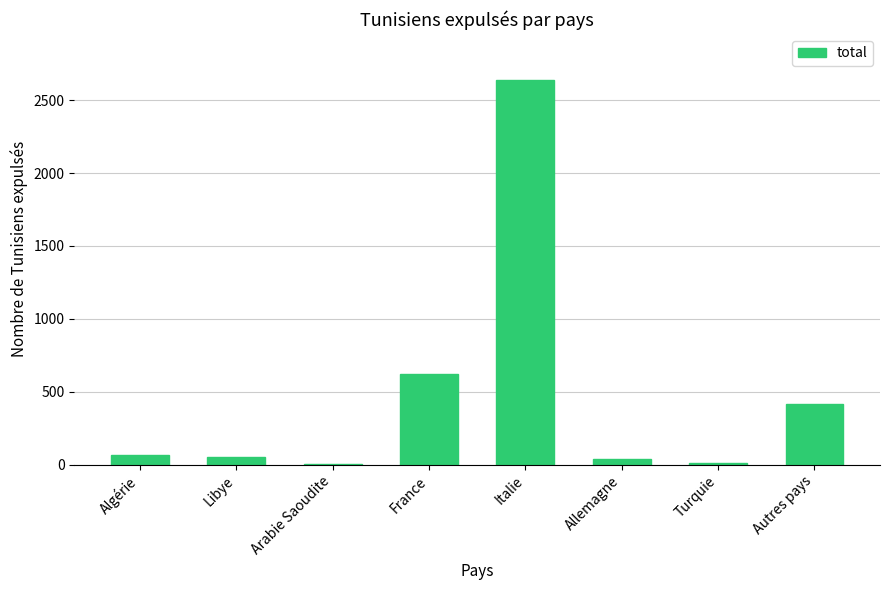

What is the greatest value displayed?

2637